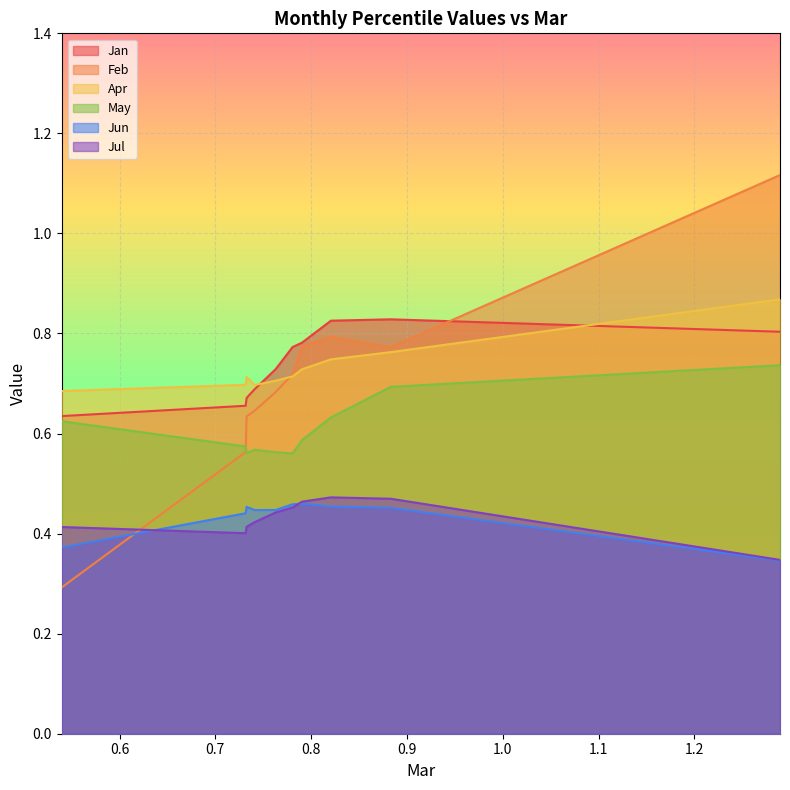

What is the total value across all series at pct95?

4.2